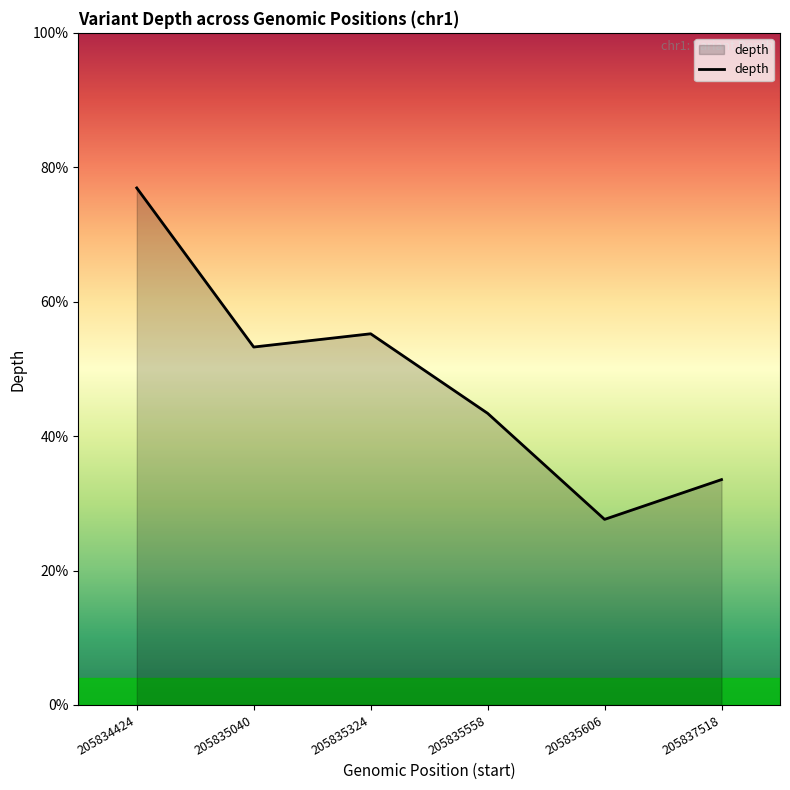

Rank the categories by value from lowest to highest.

205835606, 205837518, 205835558, 205835040, 205835324, 205834424